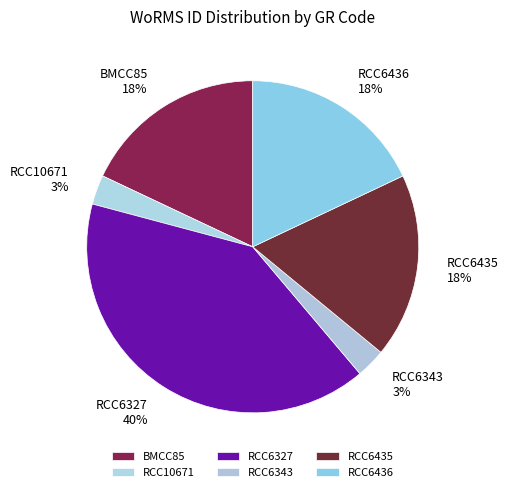

The RCC10671 slice represents 16% of the pie. True or false?

False